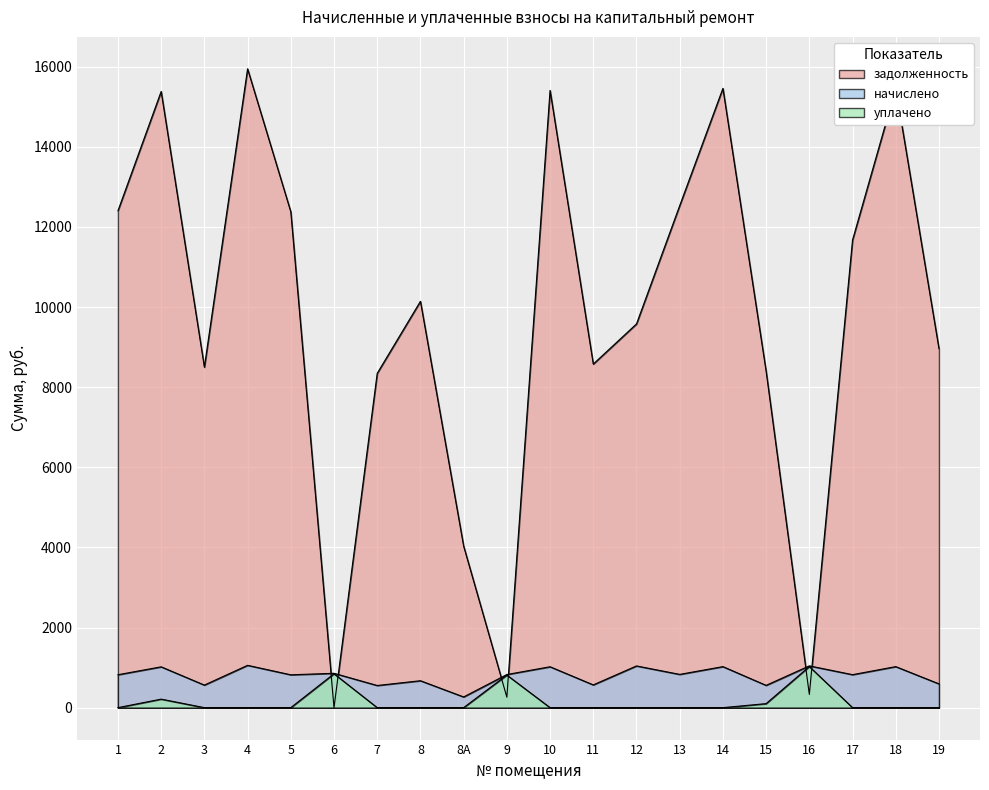

True or false: начислено and уплачено intersect in this chart.

False